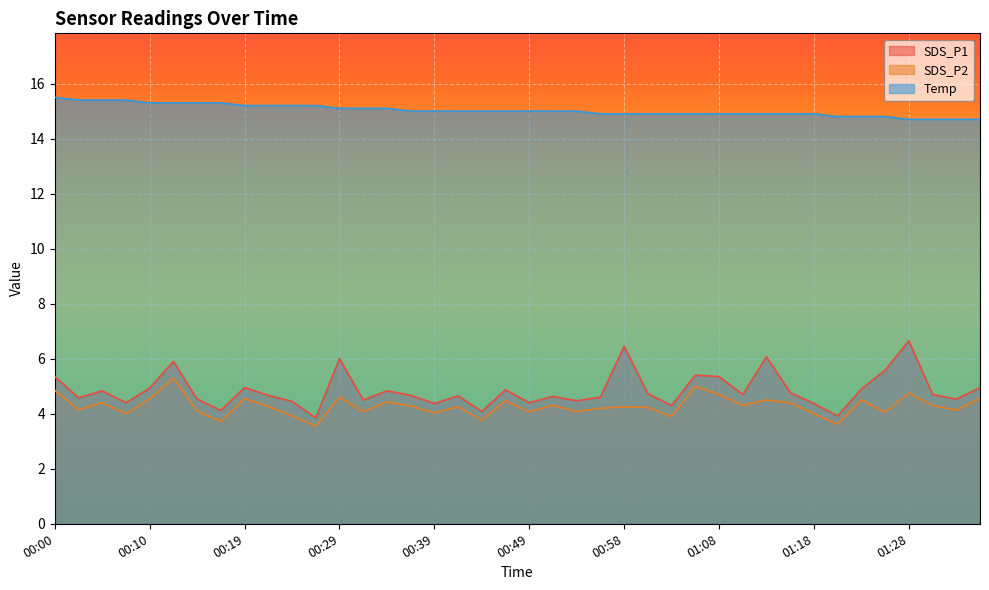

Where does the Temp series first go above 15?

00:00